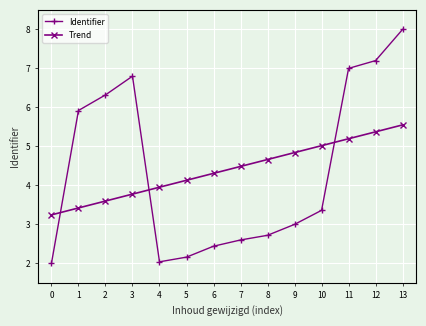

What is the maximum value shown in the chart?

8.0